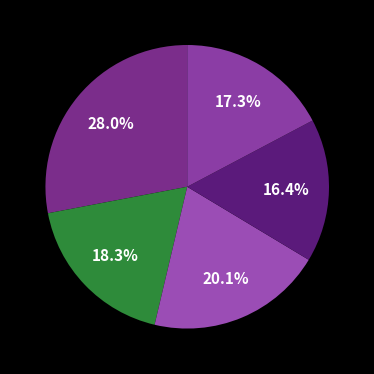

What is the largest slice in the pie chart?

令和元年度(2019)